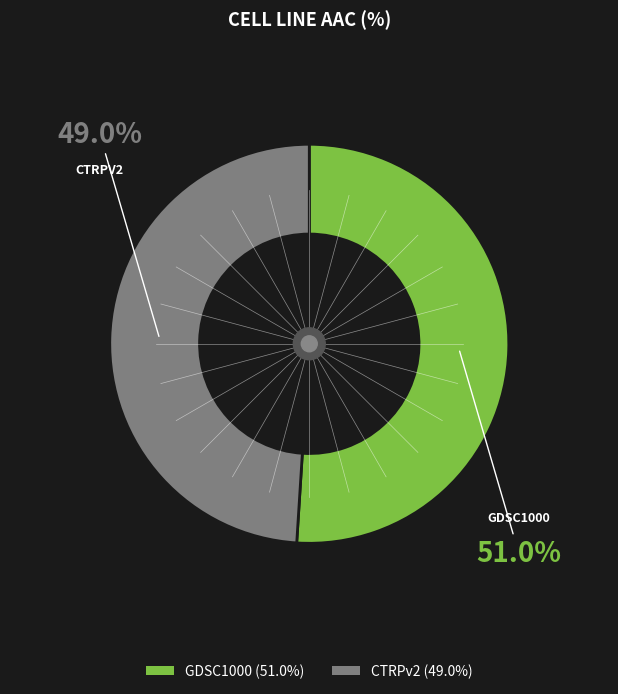

Which has a higher value, GDSC1000 or CTRPv2?

GDSC1000